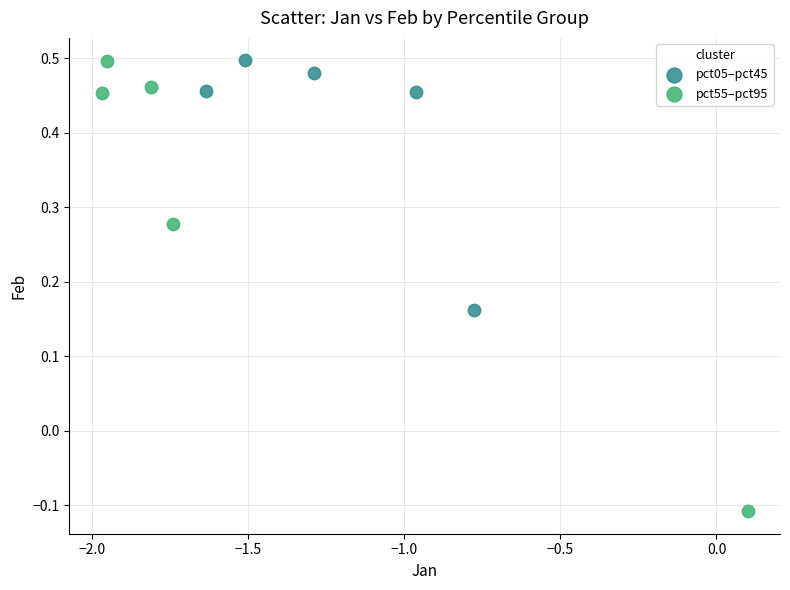

What are all the series names shown in the legend?

pct05–pct45, pct55–pct95